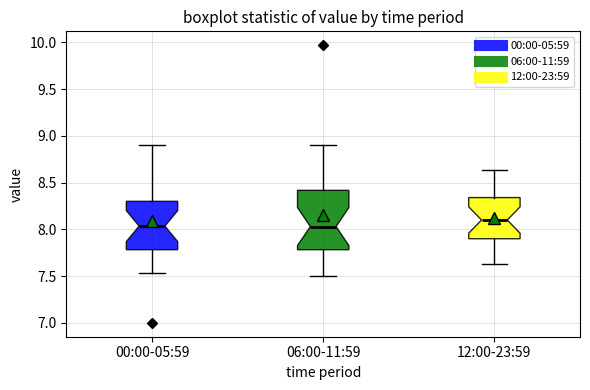

Where is the lower edge of the box for 12:00-23:59 on the y-axis? The values are not printed on the chart, so give them approximately, as read against the axis.

7.90